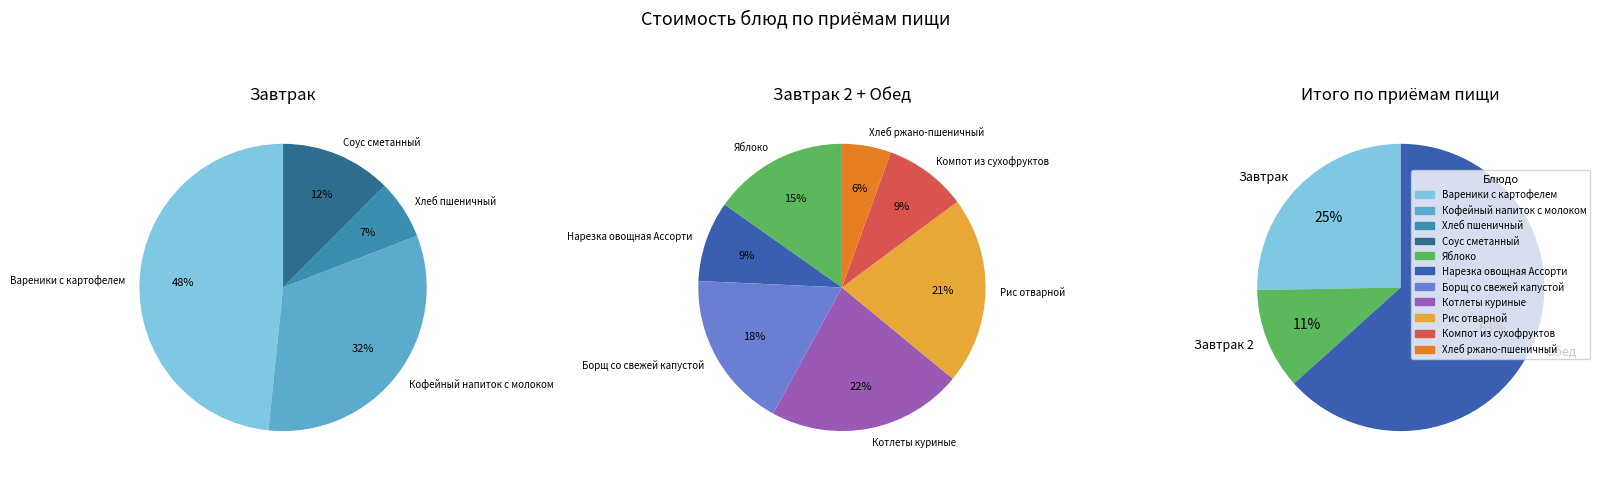

How many segments does this pie chart have?

11